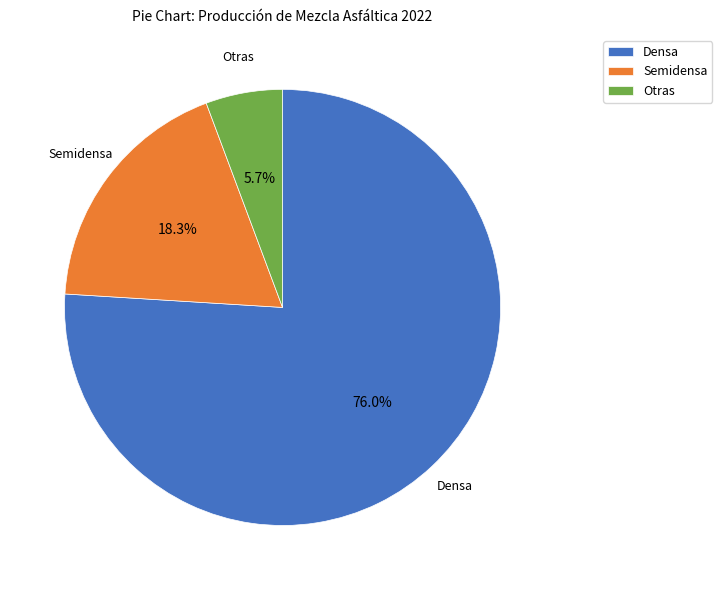

Is the sum of Semidensa and Otras greater than half?

No